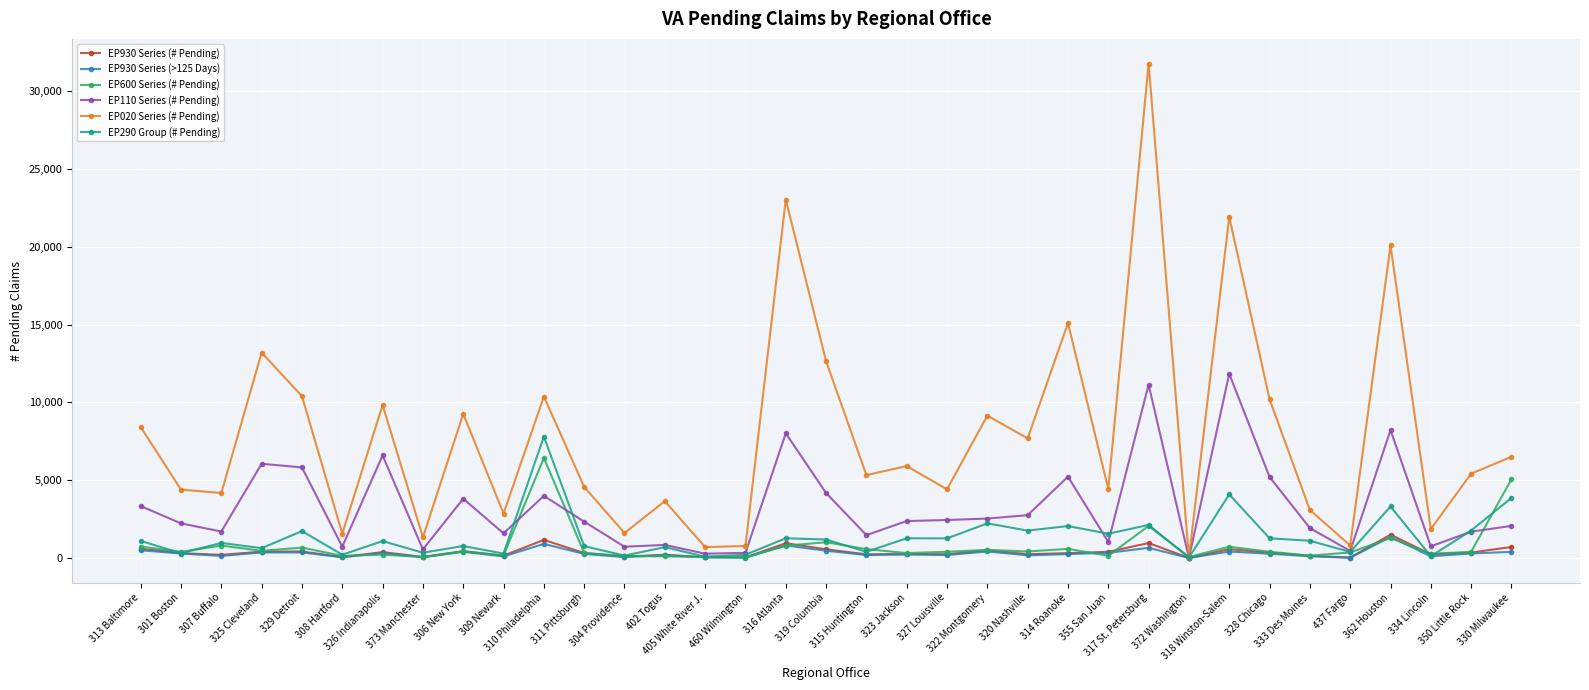

What is the greatest value displayed?

31779